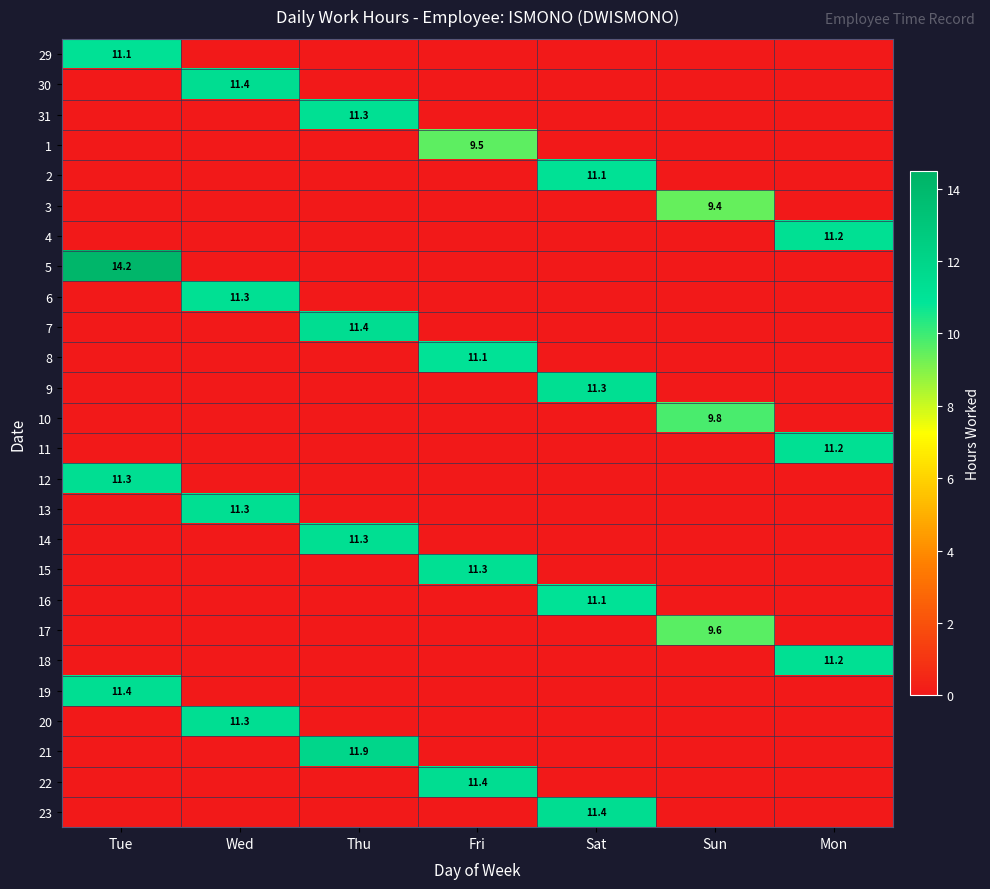

Is it true that 5 equals 6.7 at Tue?

False